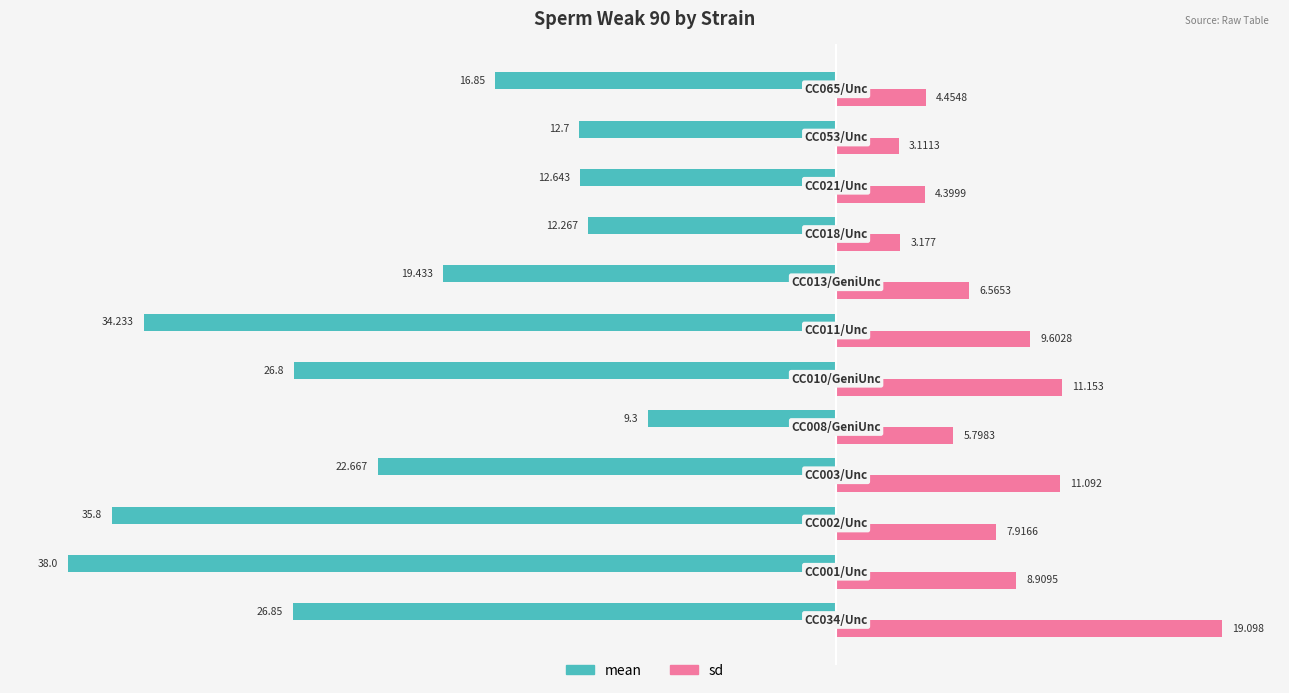

List the series in order of their peak value, lowest first.

mean, sd